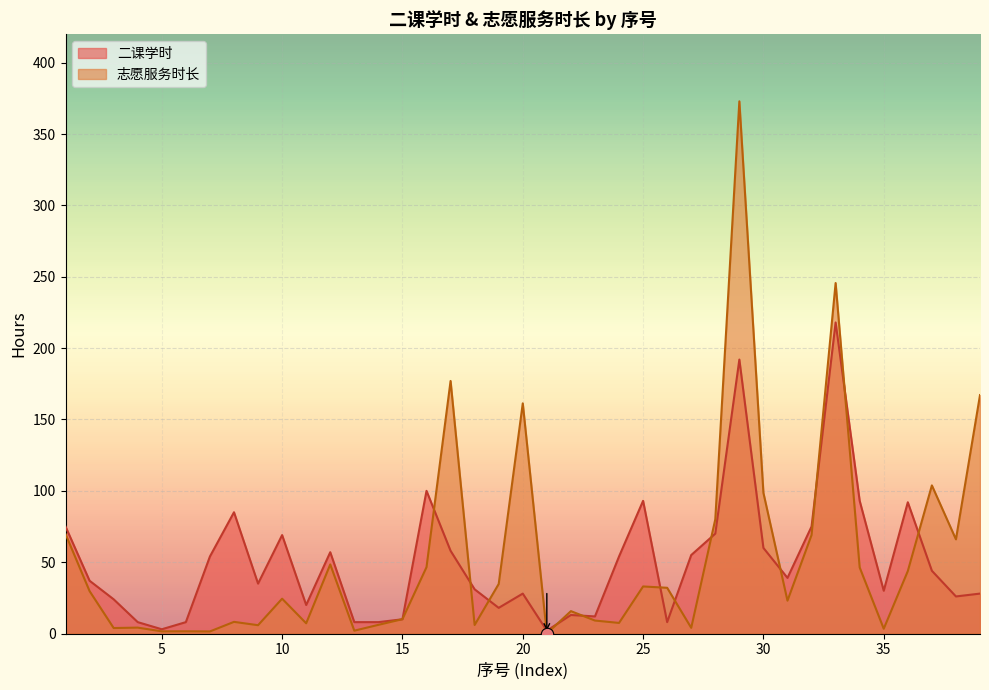

Is the value of 志愿服务时长 at 38 greater than the value of 二课学时 at 24?

Yes